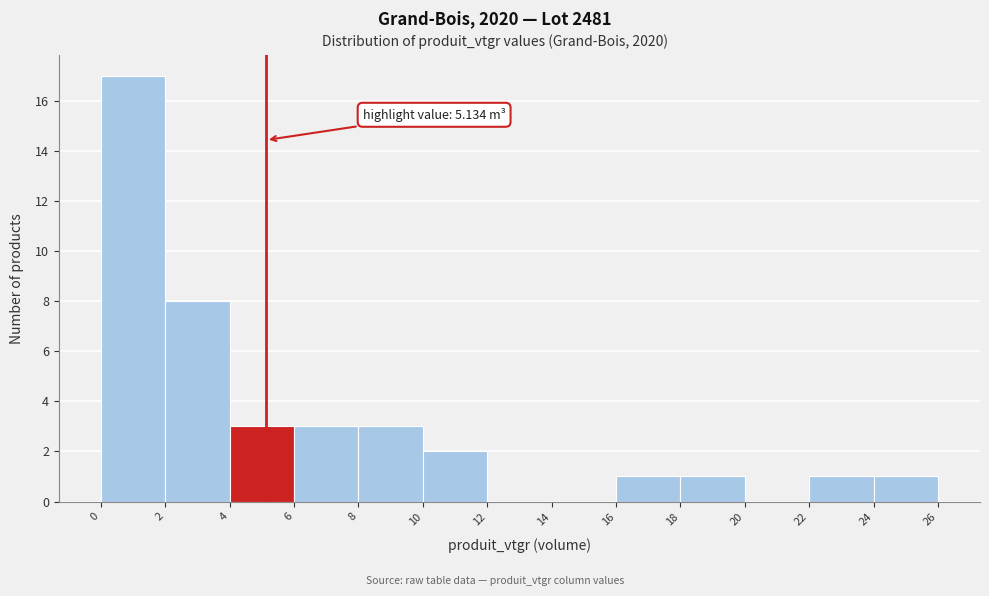

Over which range of the x-axis is the bar tallest?

0 to 2